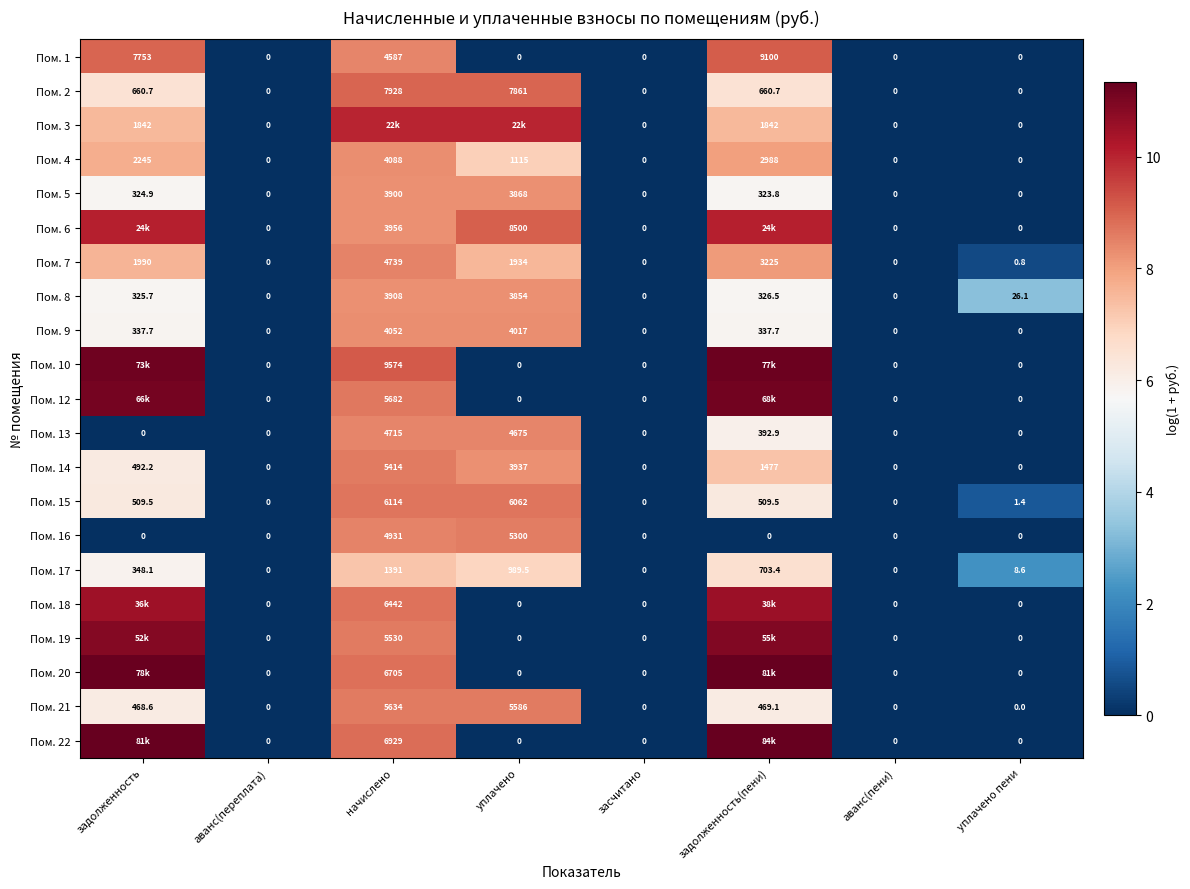

What is the greatest value displayed?

11.3